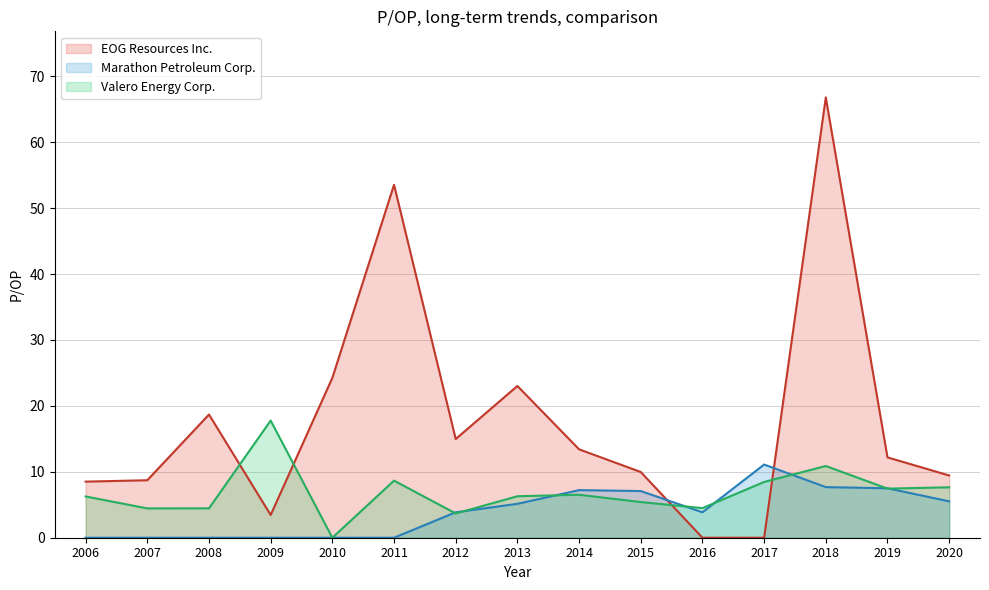

Between which two adjacent categories do EOG Resources Inc. and Marathon Petroleum Corp. first intersect?

2015 and 2016